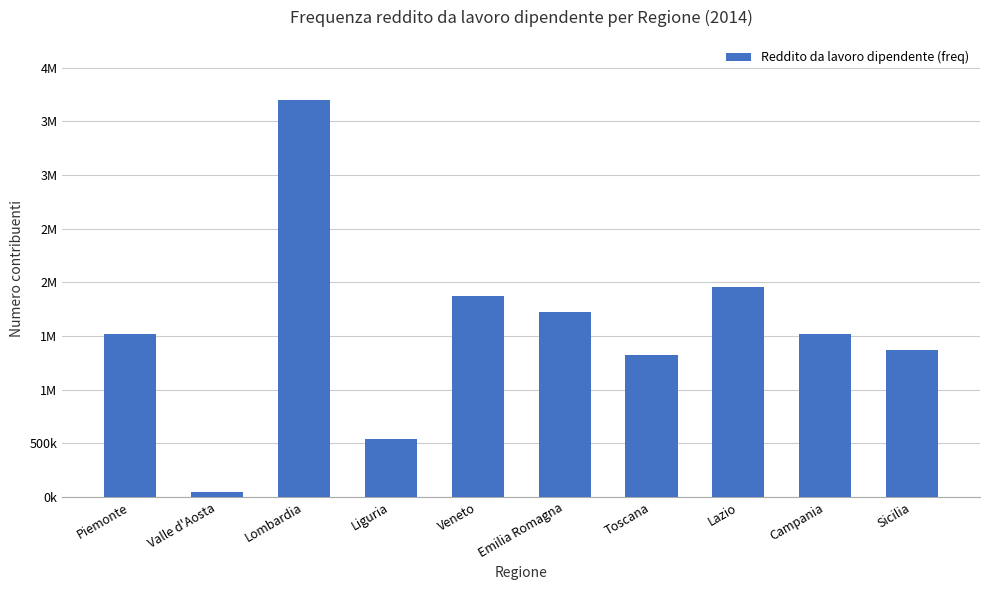

What is the difference between the values at Liguria and Emilia Romagna?

1187690